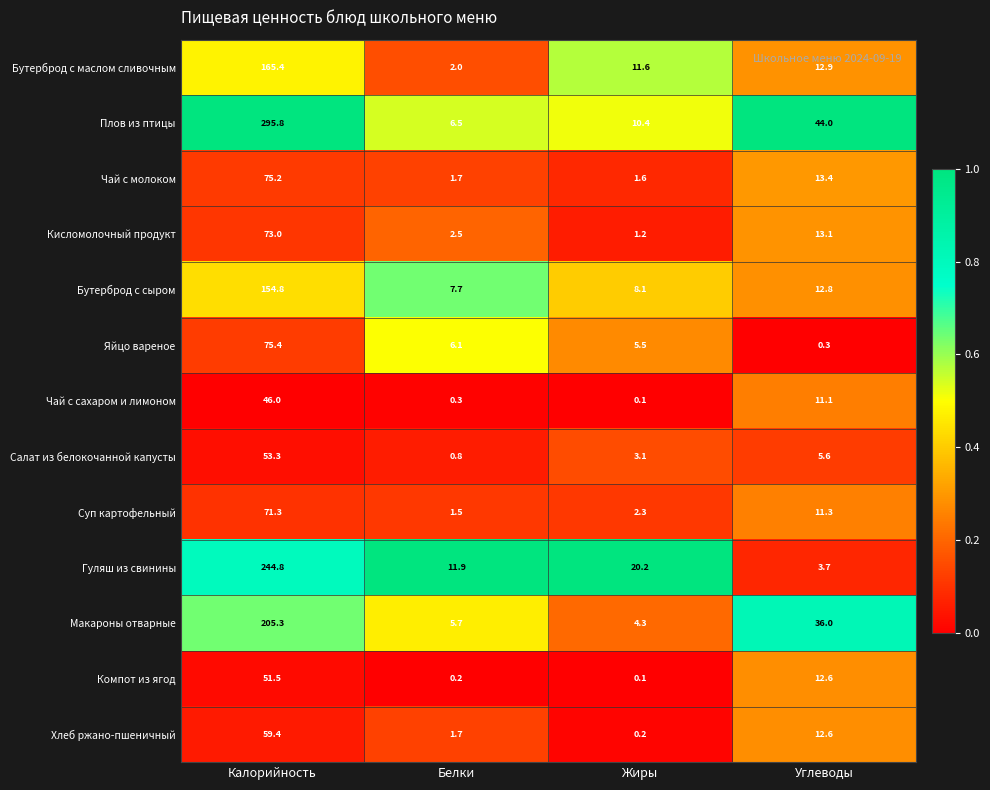

What is the maximum value shown in the chart?

295.8